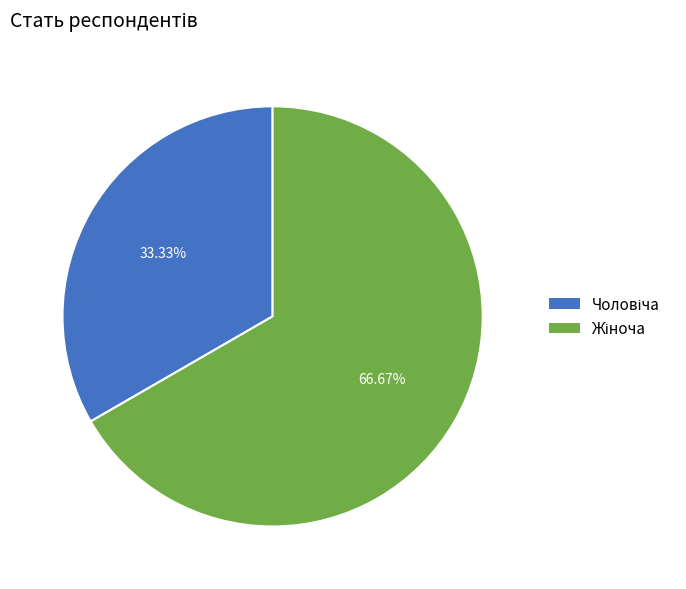

Is there any slice that represents more than half of the pie?

Yes